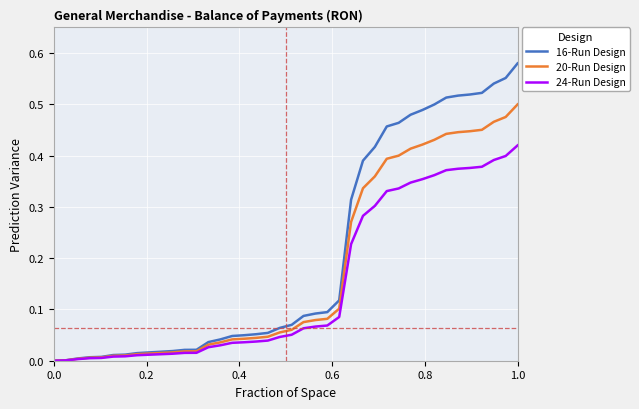

Does the chart have visible grid lines?

Yes